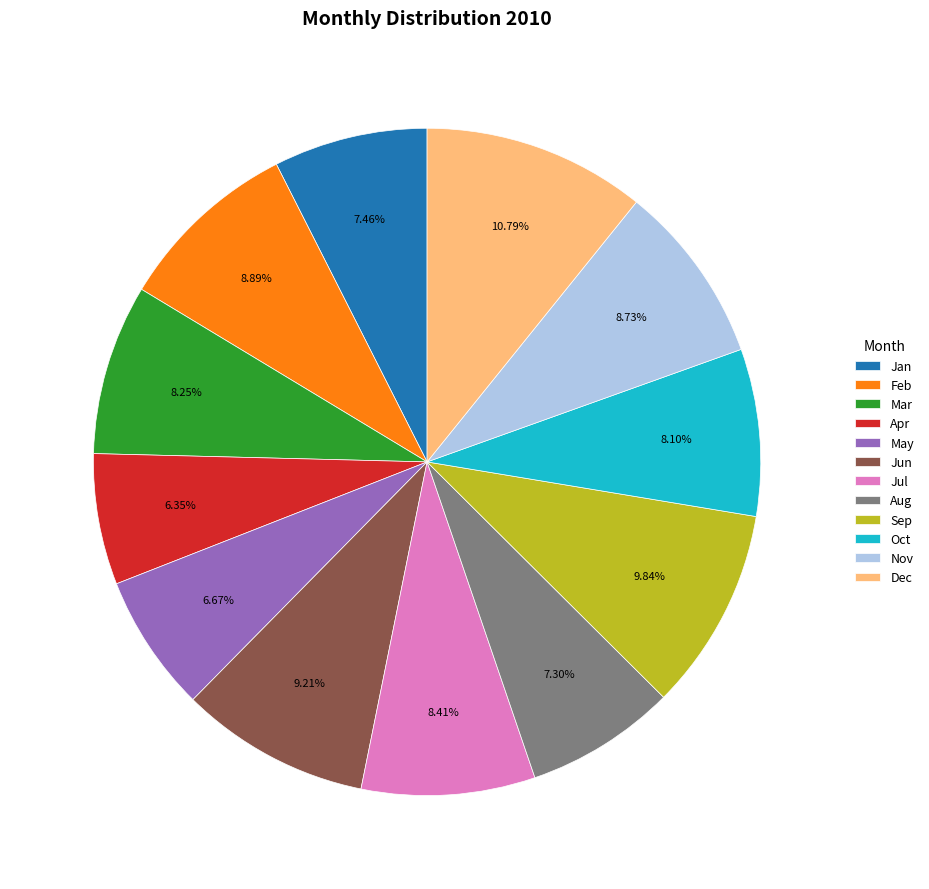

Combined, what portion of the pie is Jul and Jun?

17.6%